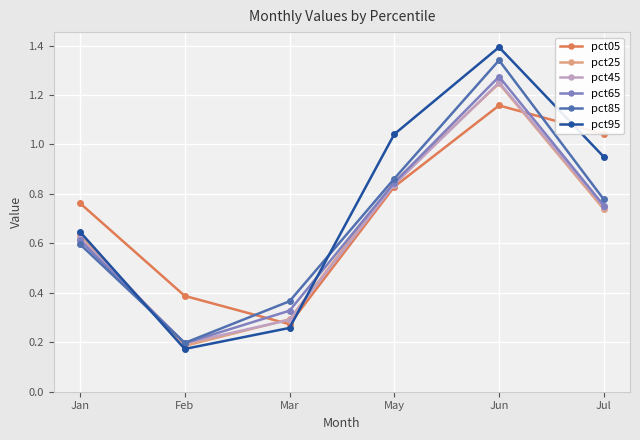

The value of pct95 at Mar is 0.4. True or false?

False